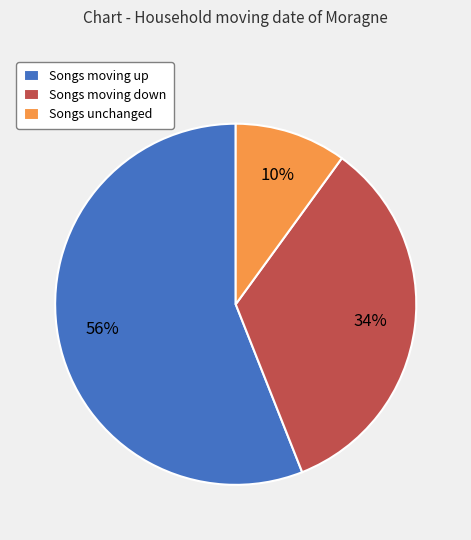

Is Songs moving down the majority of the pie?

No